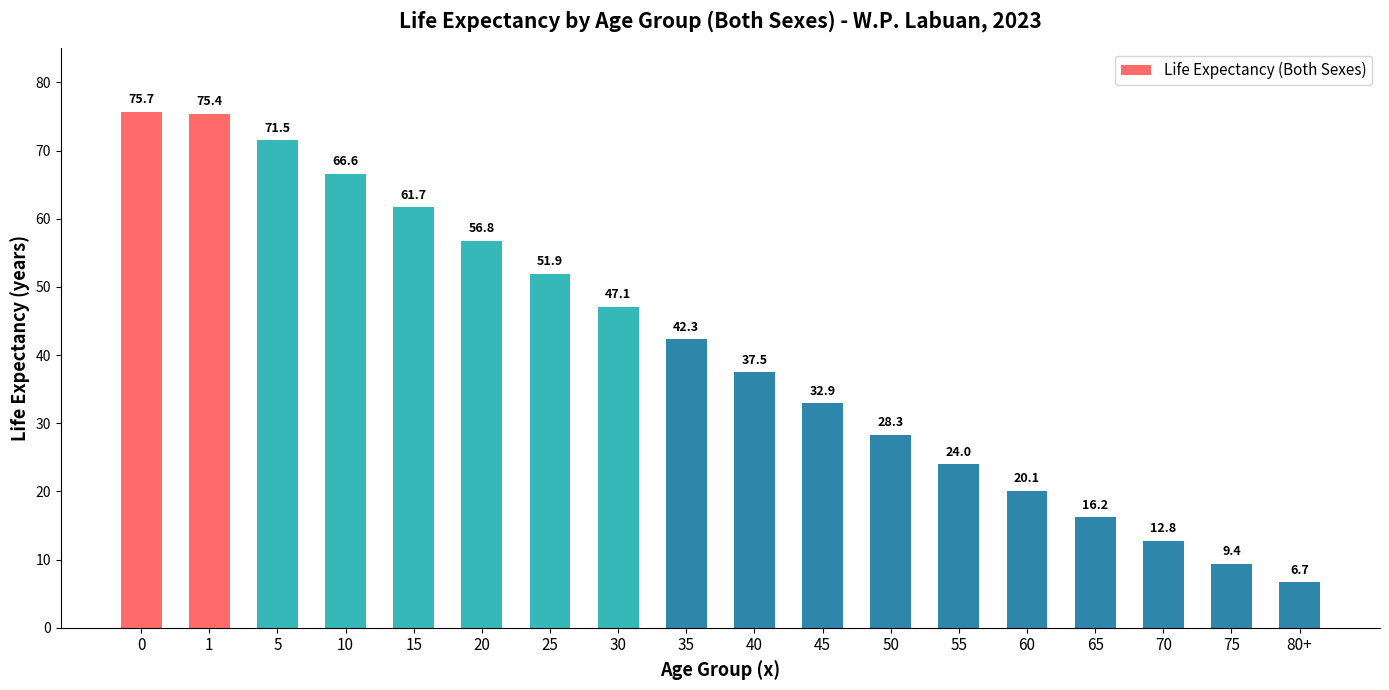

The value at 55 is 12.9. True or false?

False